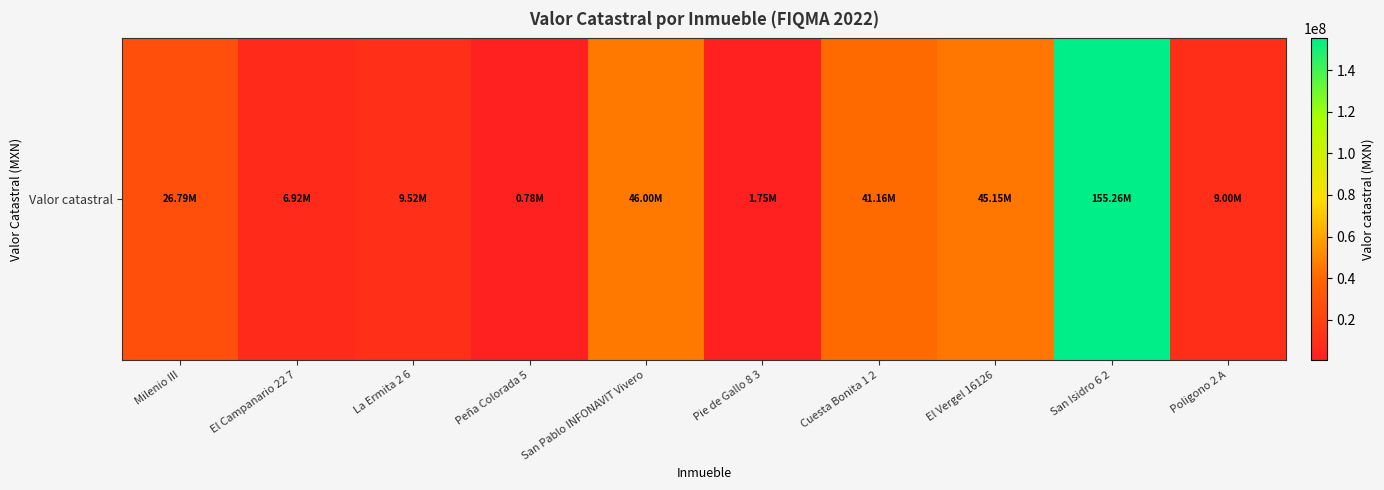

Reading left to right, extract all data points from this chart.

26789952	6922490	9523280	777500	46000000	1752997	41163868	45153052	155257300	8998856